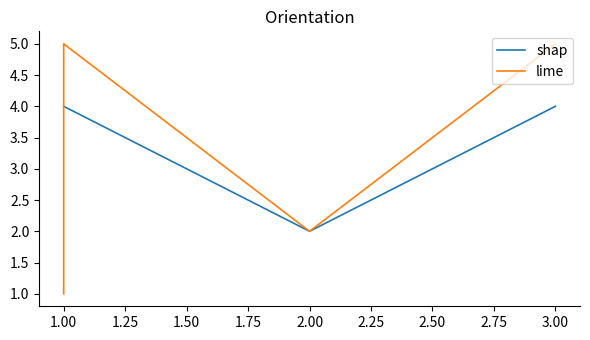

In lime, how many points are higher than both neighbors (excluding endpoints)?

1